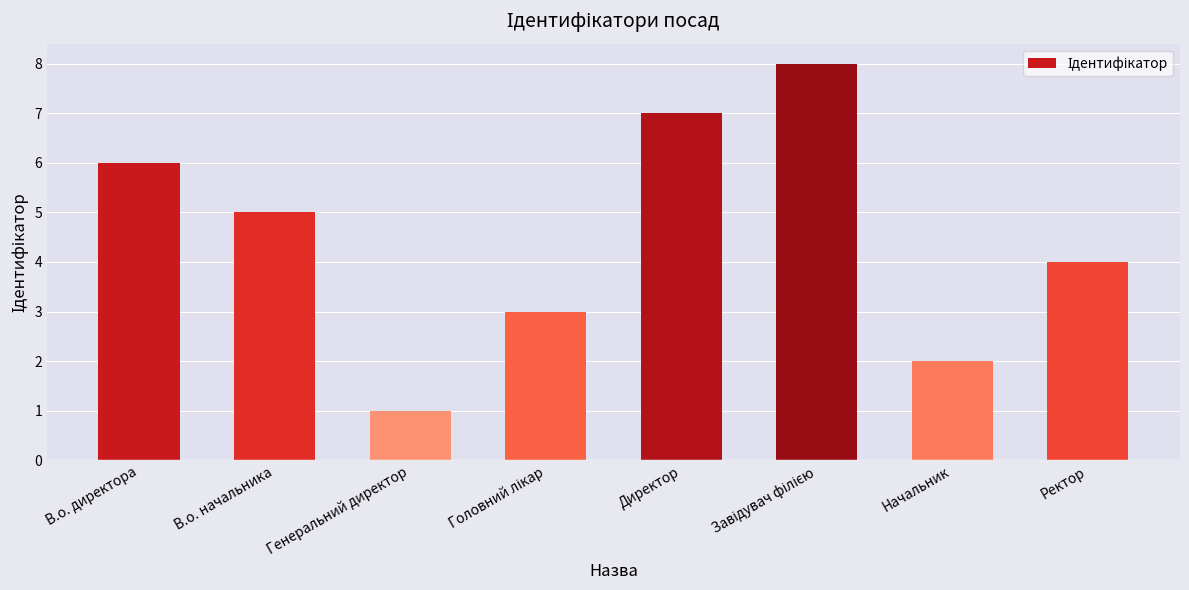

Which has a higher value, Генеральний директор or Ректор?

Ректор